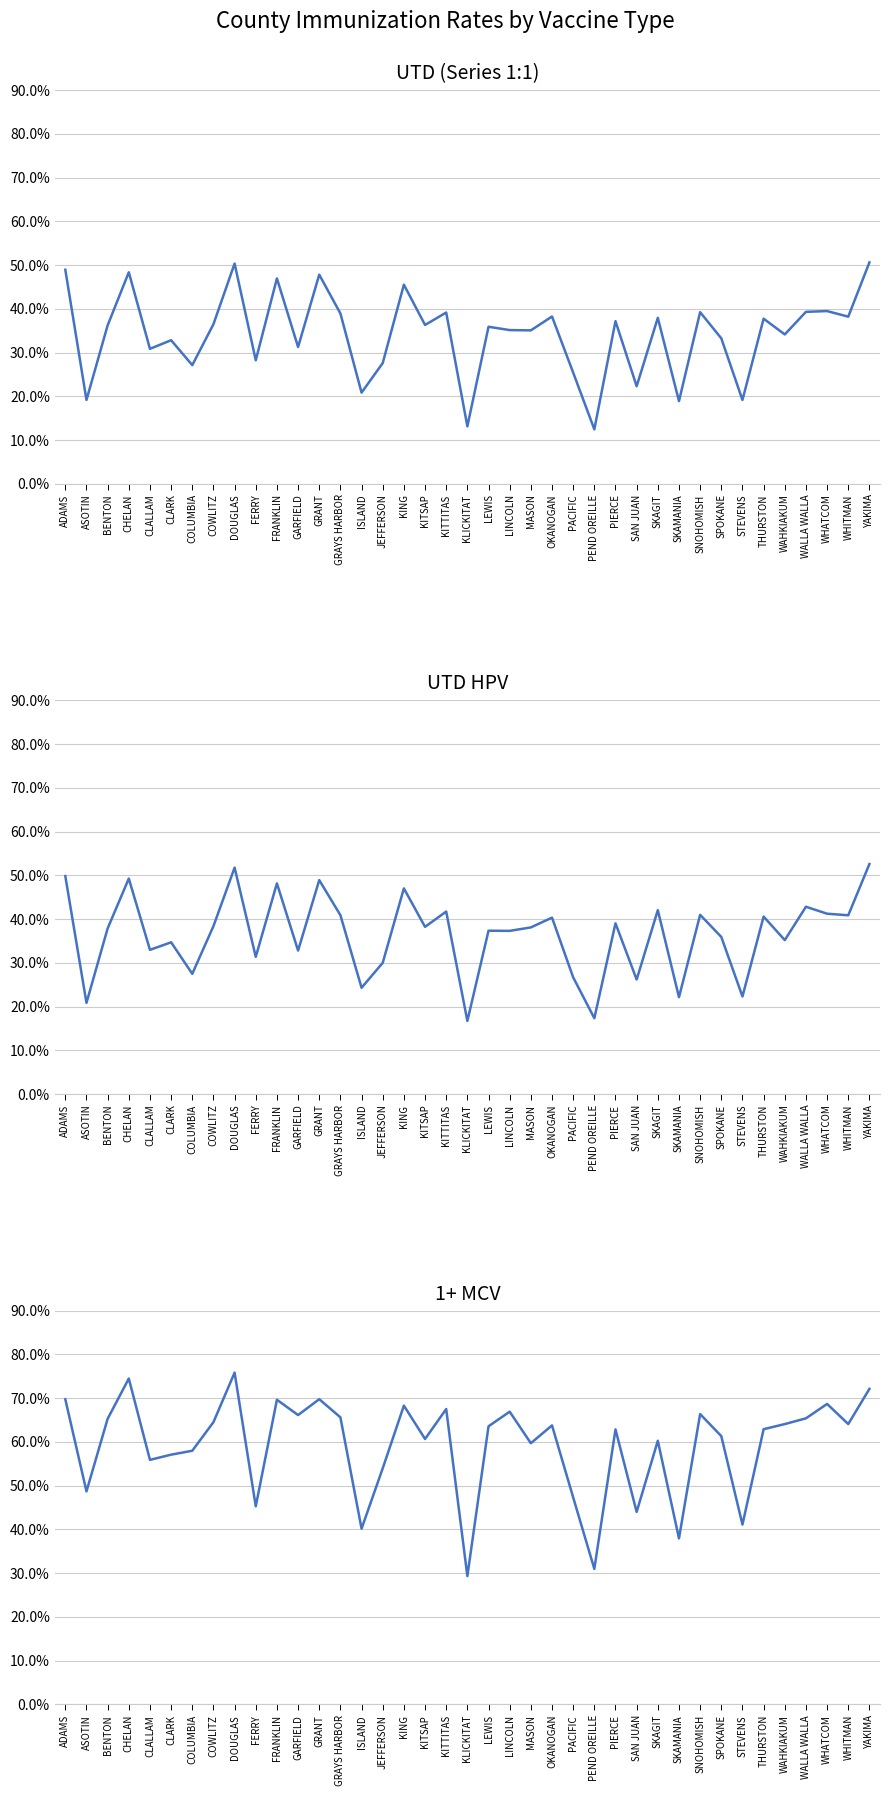

Is the value of UTD HPV at KING greater than the value of 1+ MCV at SNOHOMISH?

No